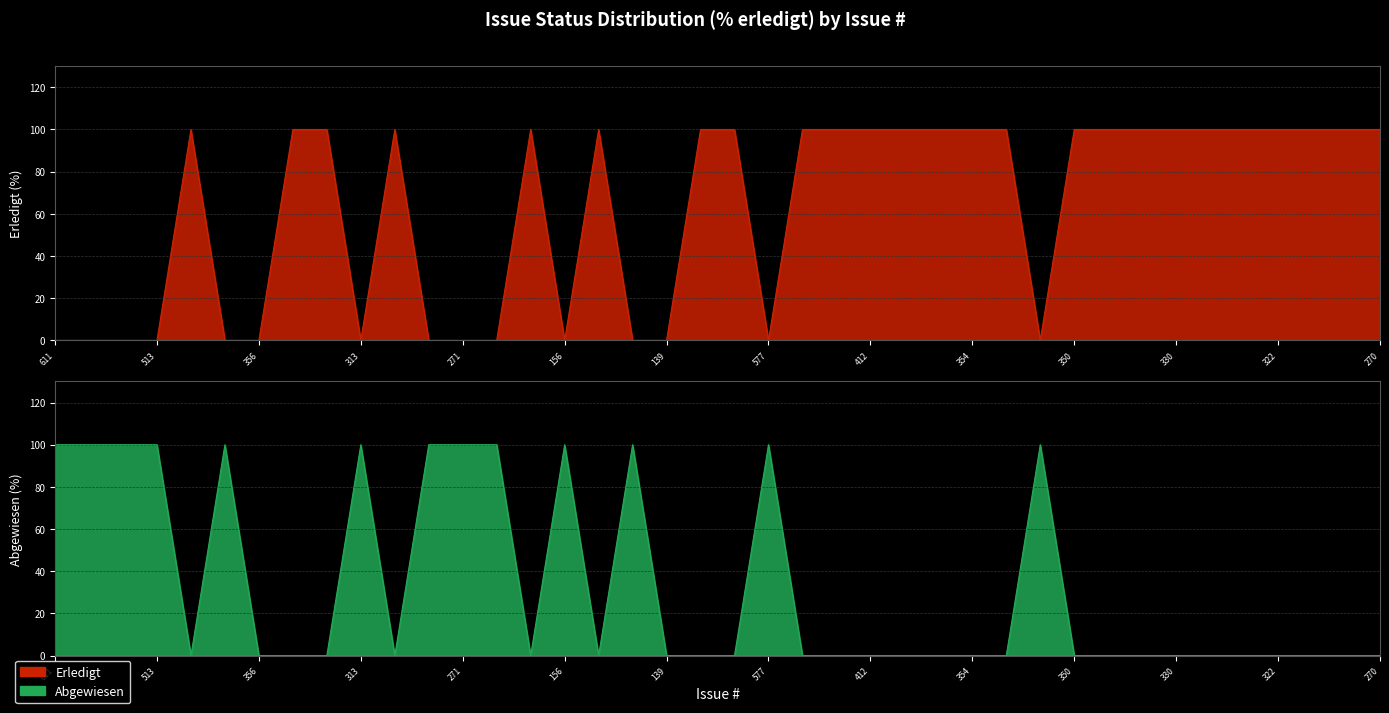

What is the spread (max minus min) of values at 350?

100